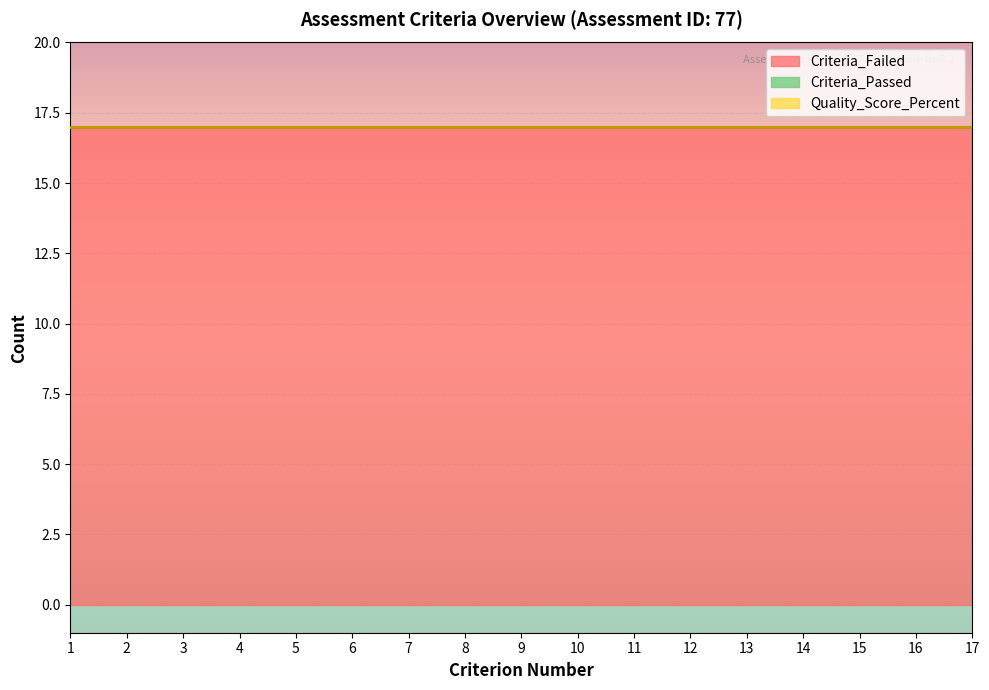

How many series are shown in this chart?

3